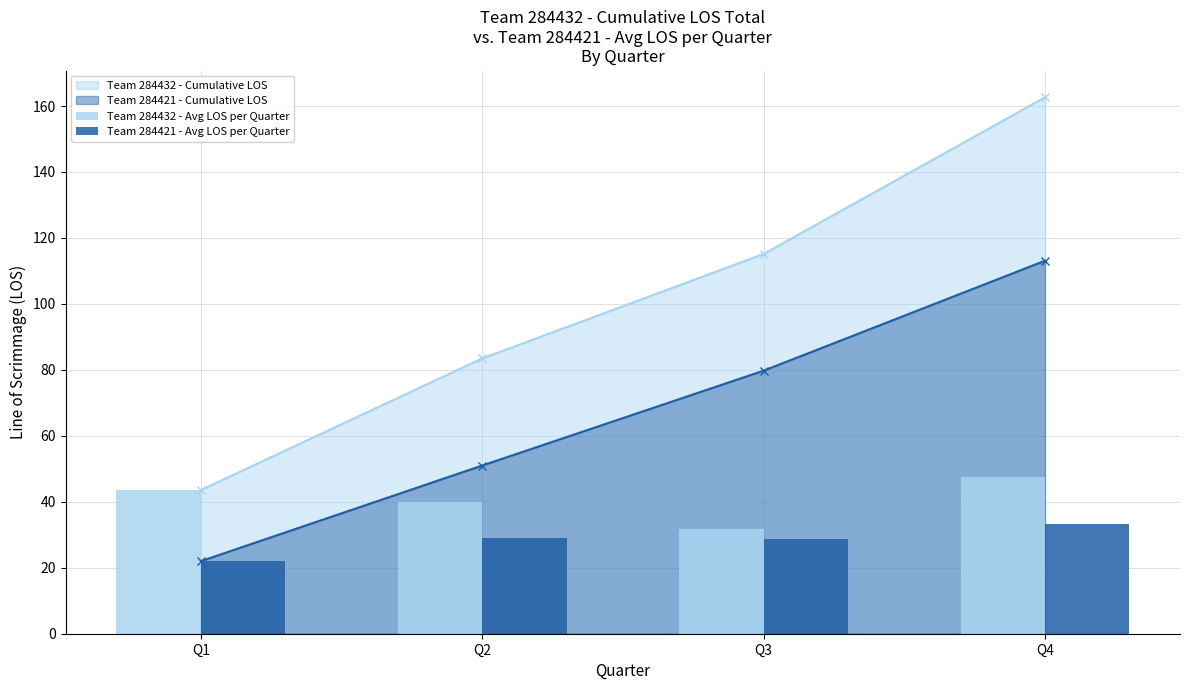

What is the value of the Team 284432 - Avg LOS per Quarter bar at the 4th from the left?

47.5